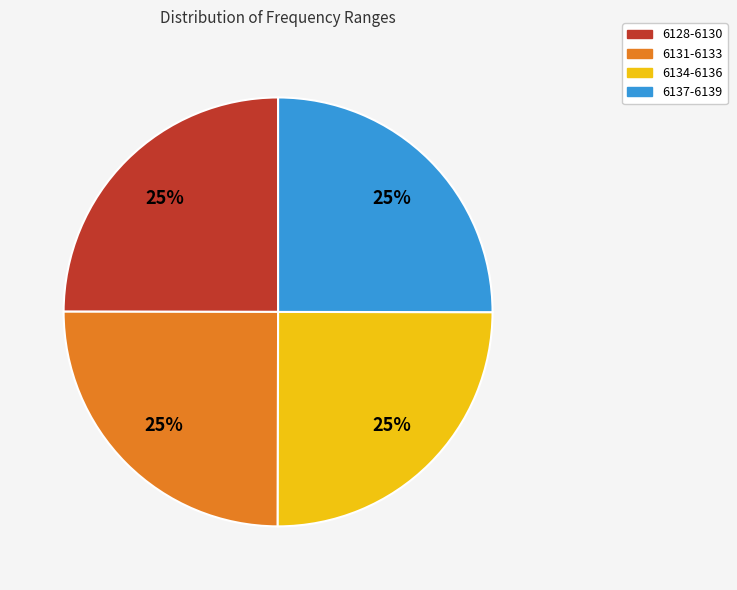

Does any single category account for the majority?

No